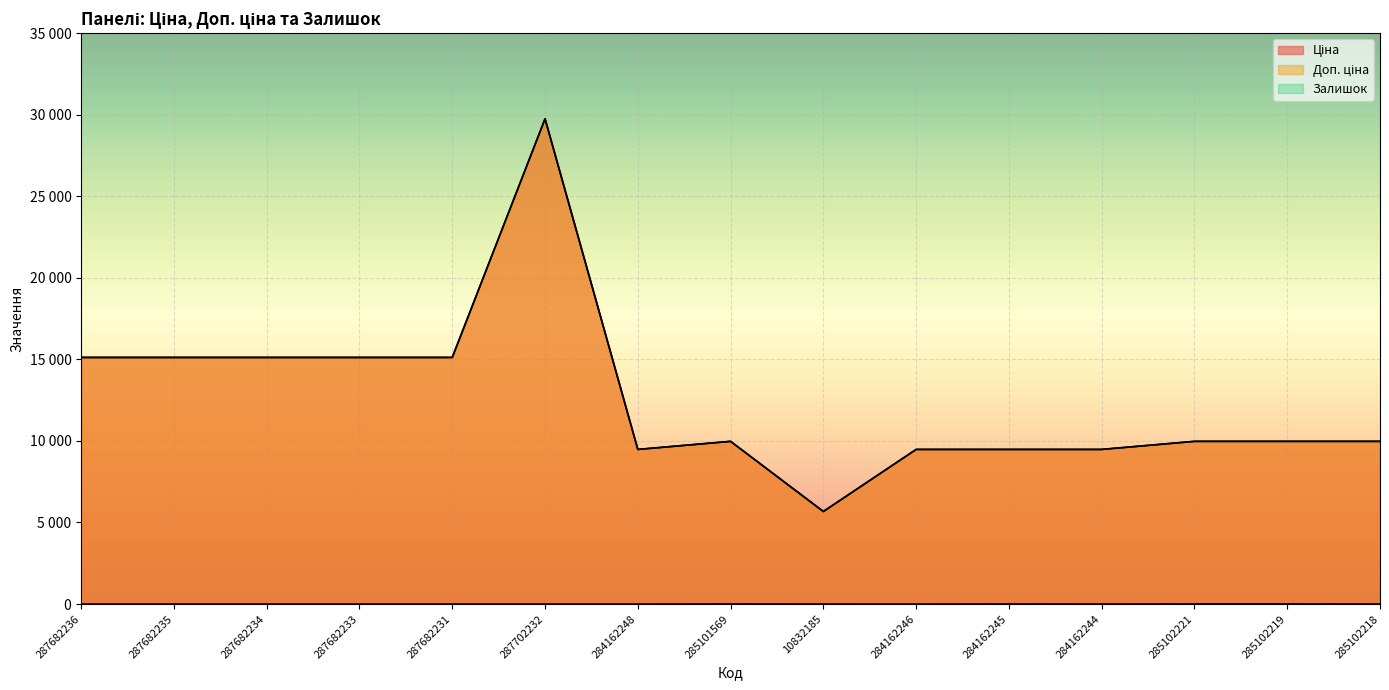

True or false: Доп. ціна and Залишок intersect in this chart.

False